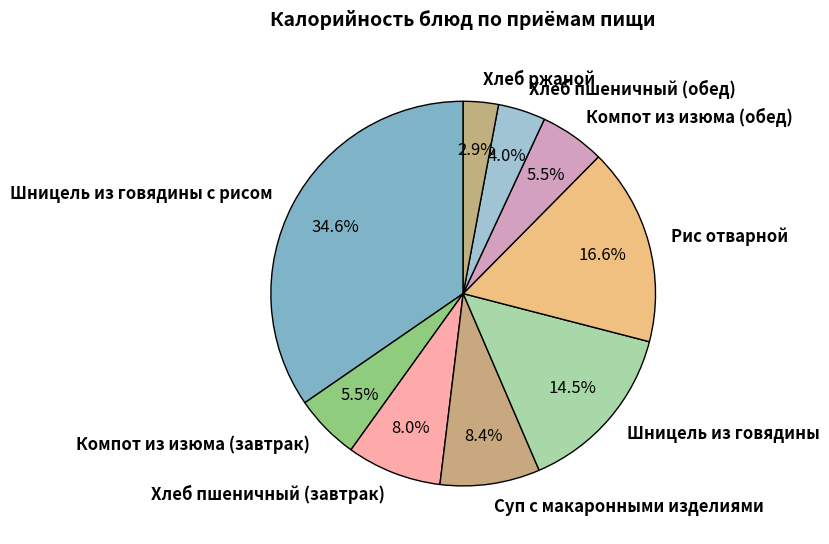

Does Суп с макаронными изделиями account for over 50% of the chart?

No